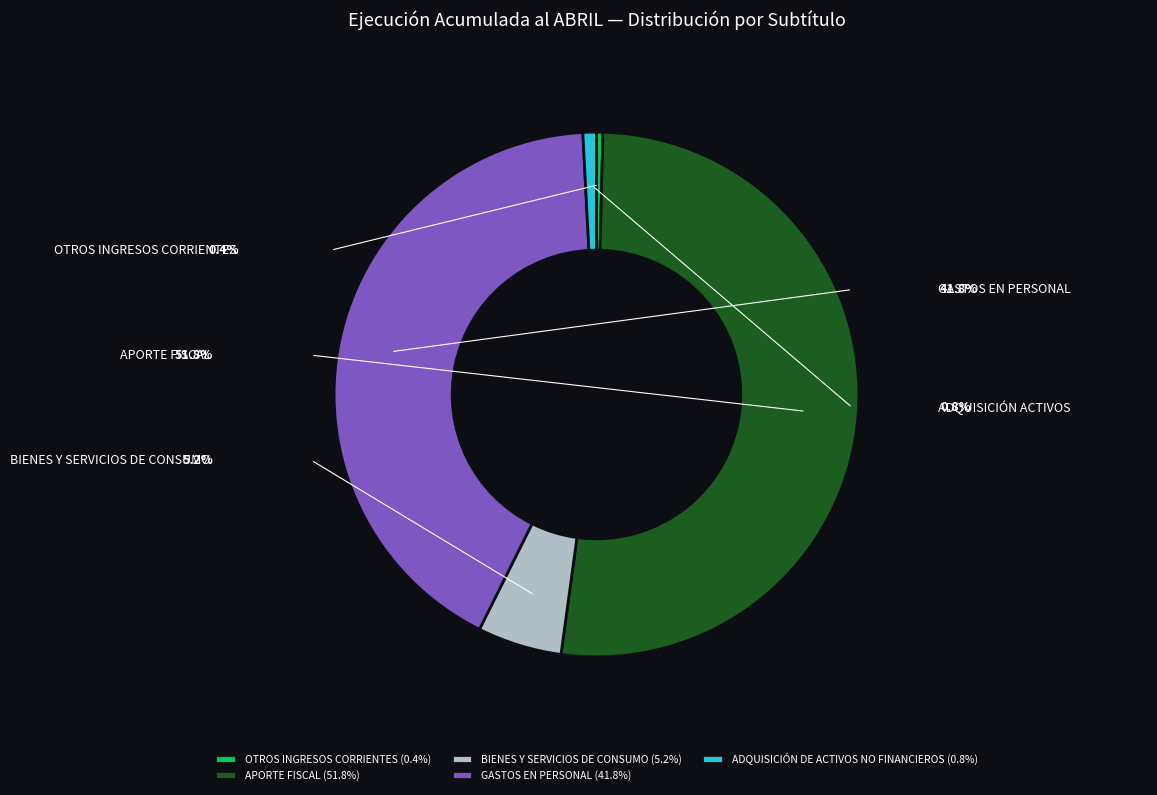

How many slices are in this pie chart?

5